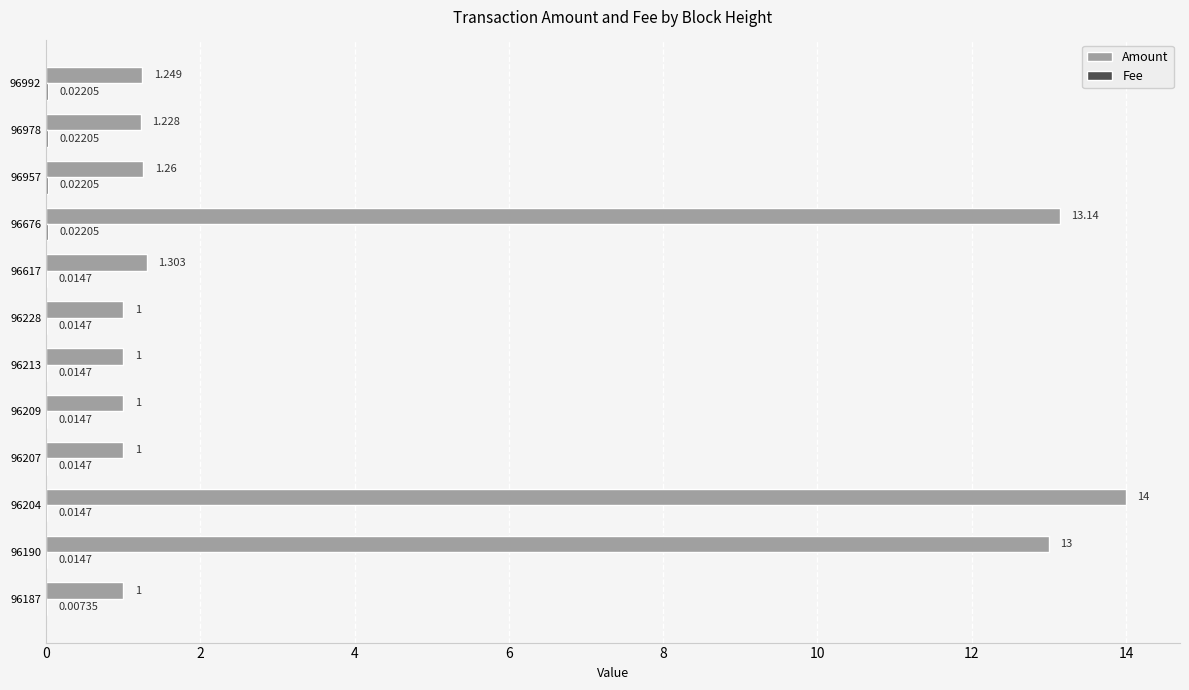

Between 96213 and 96676, which series saw the biggest shift?

Amount